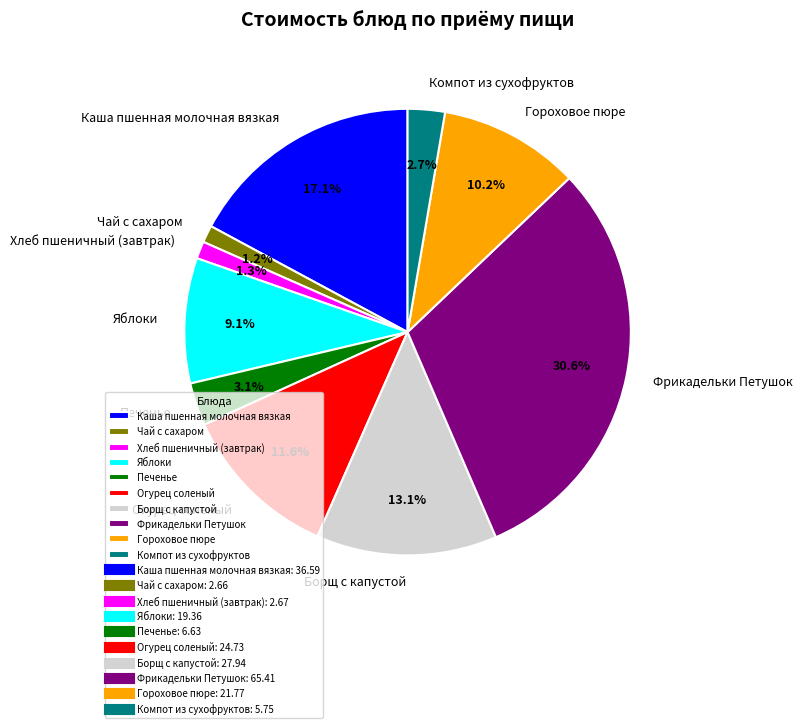

True or false: Фрикадельки Петушок accounts for 31% of the total.

True